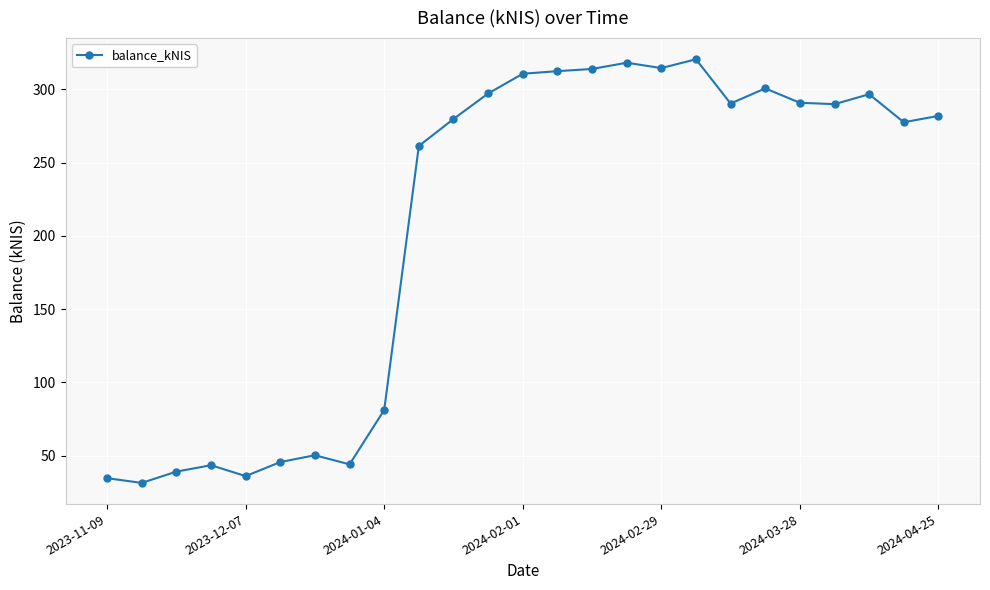

What is the sum of all values?

5161.6